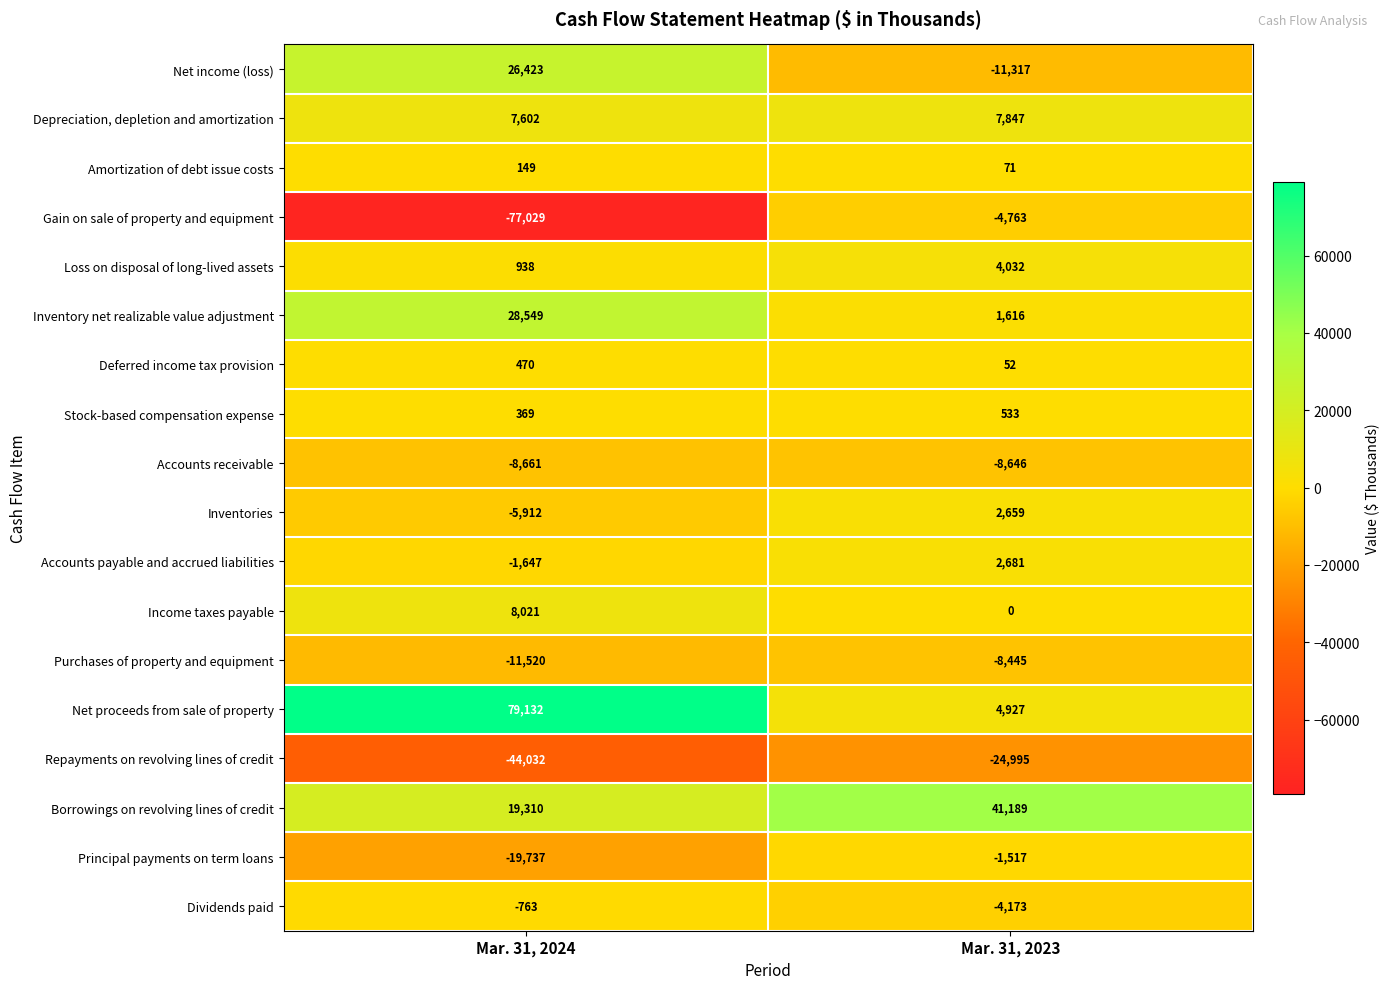

How many series are shown in this chart?

18